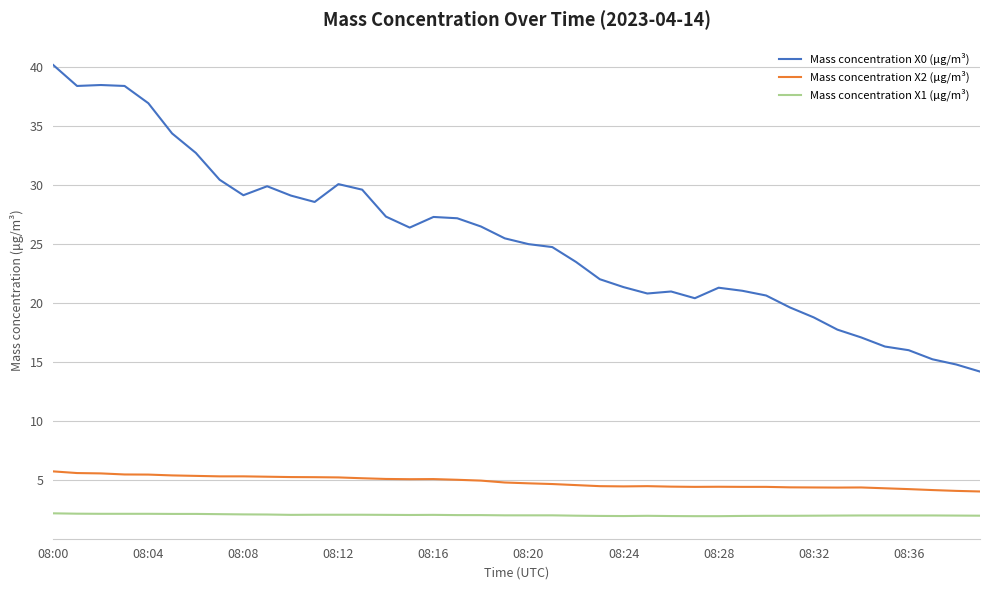

List the series in order of their peak value, highest first.

Mass concentration X0 (μg/m³), Mass concentration X2 (μg/m³), Mass concentration X1 (μg/m³)